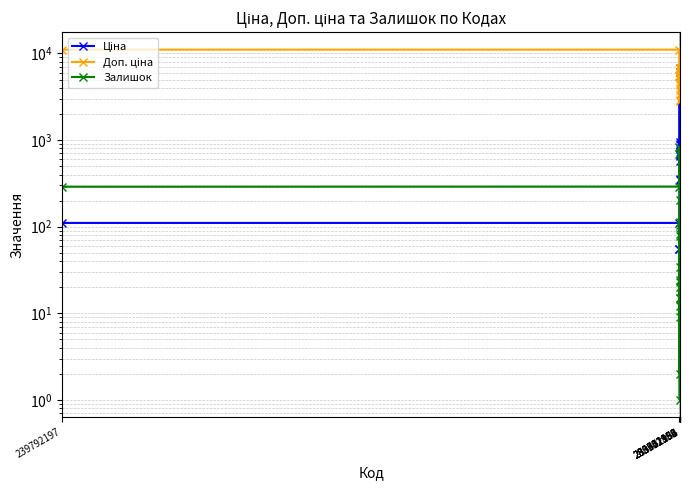

At which label is Залишок closest to 419?

239752196